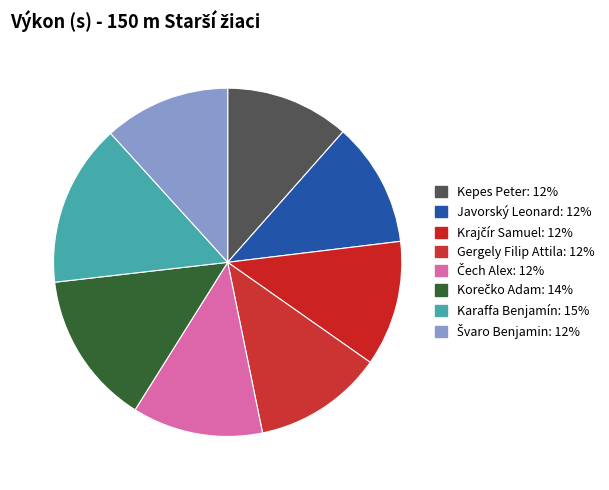

To the nearest percent, what portion does Kepes Peter represent?

12%